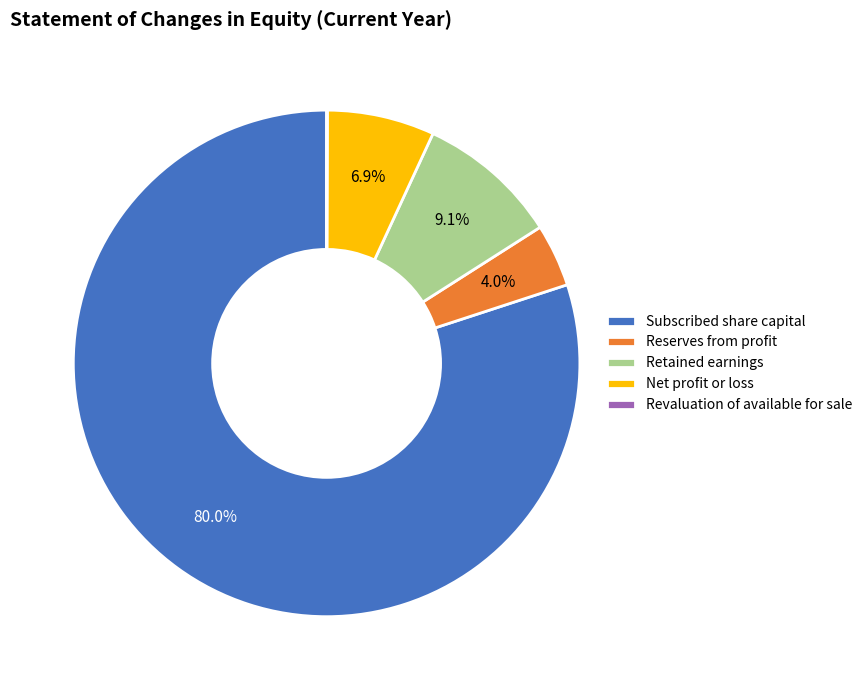

Which has a higher value, Retained earnings or Subscribed share capital?

Subscribed share capital